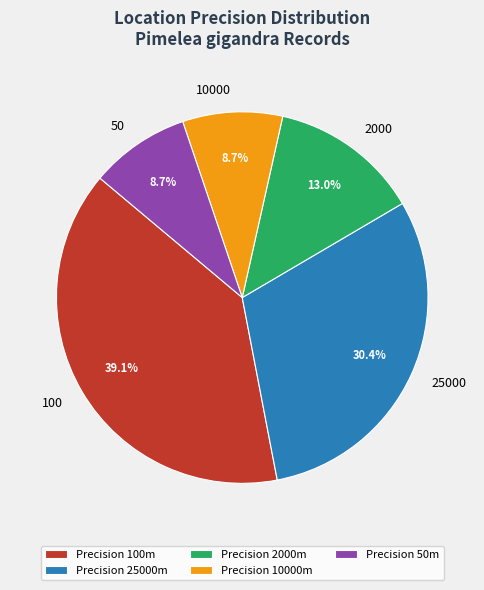

What percentage do 100 and 50 together represent?

47.8%